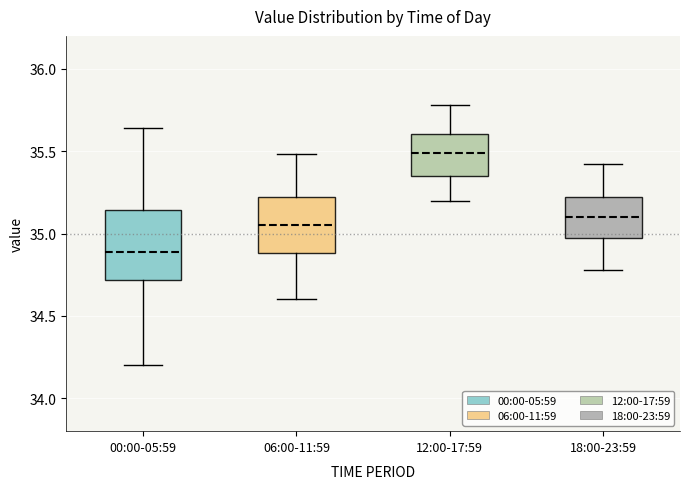

Which box's median line is the highest?

12:00-17:59